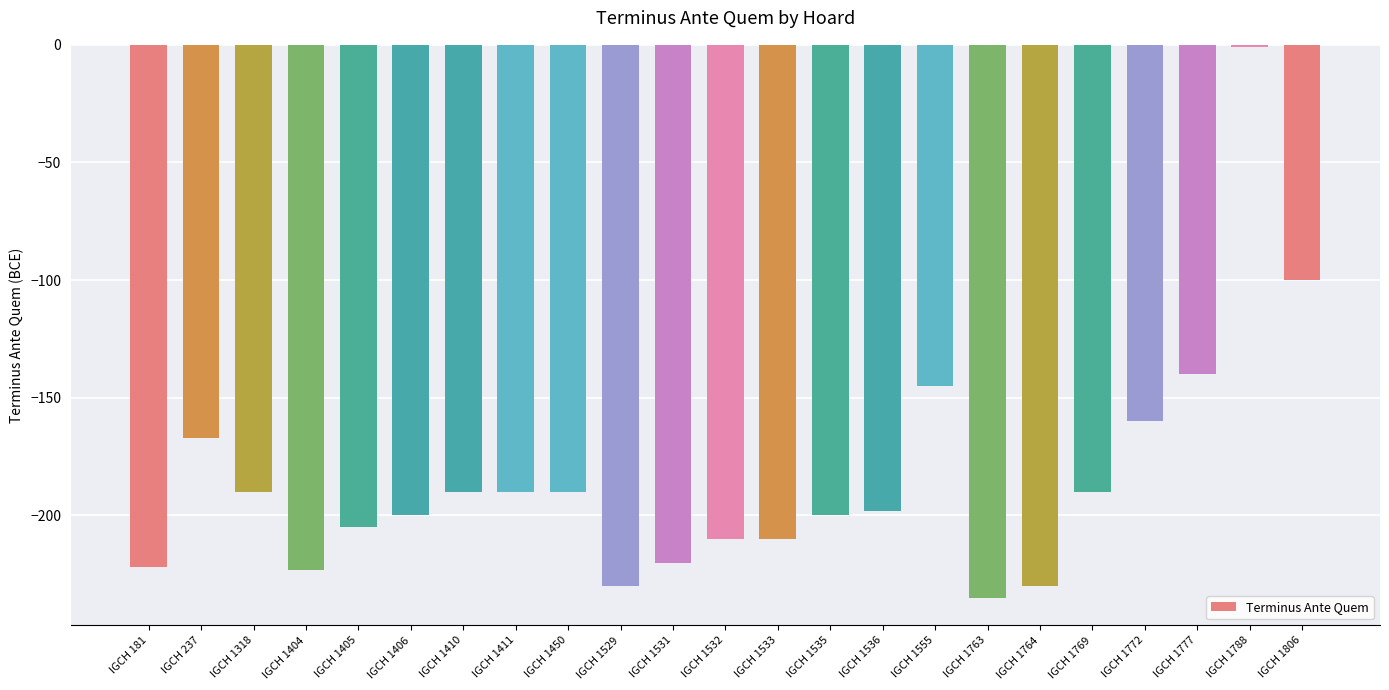

Is it true that the value at IGCH 1405 is -58?

False